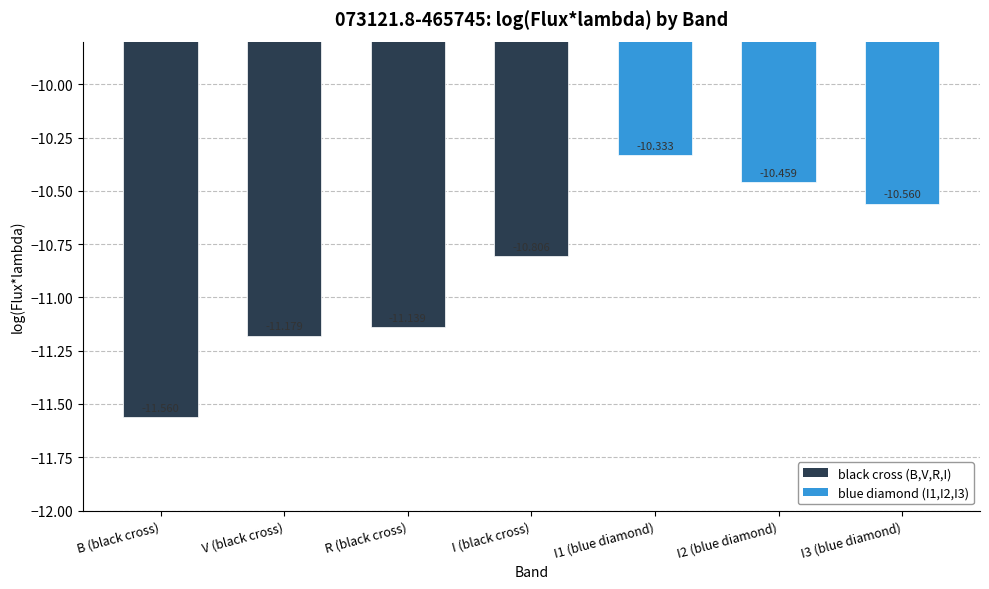

How many bars are there in total?

7